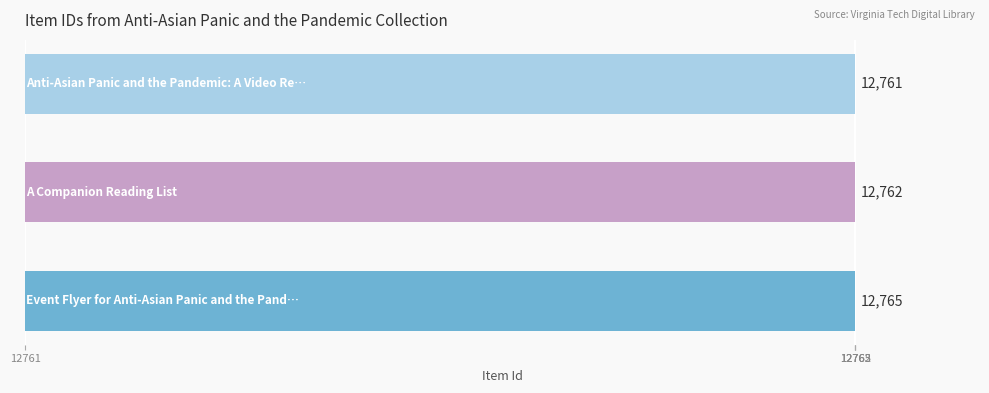

Are the bars horizontal?

Yes